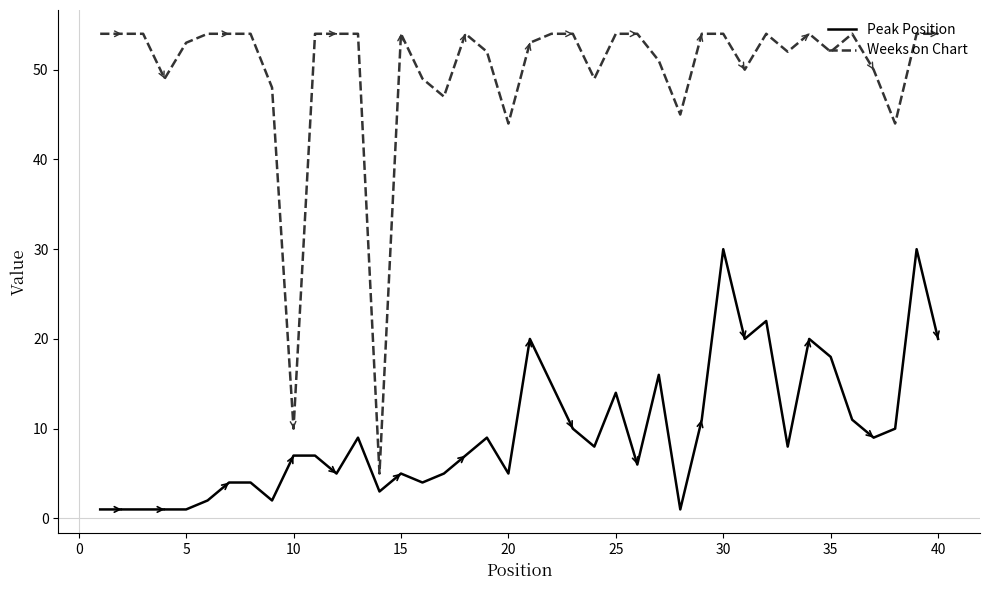

Which series has the largest range (max minus min)?

Weeks on Chart